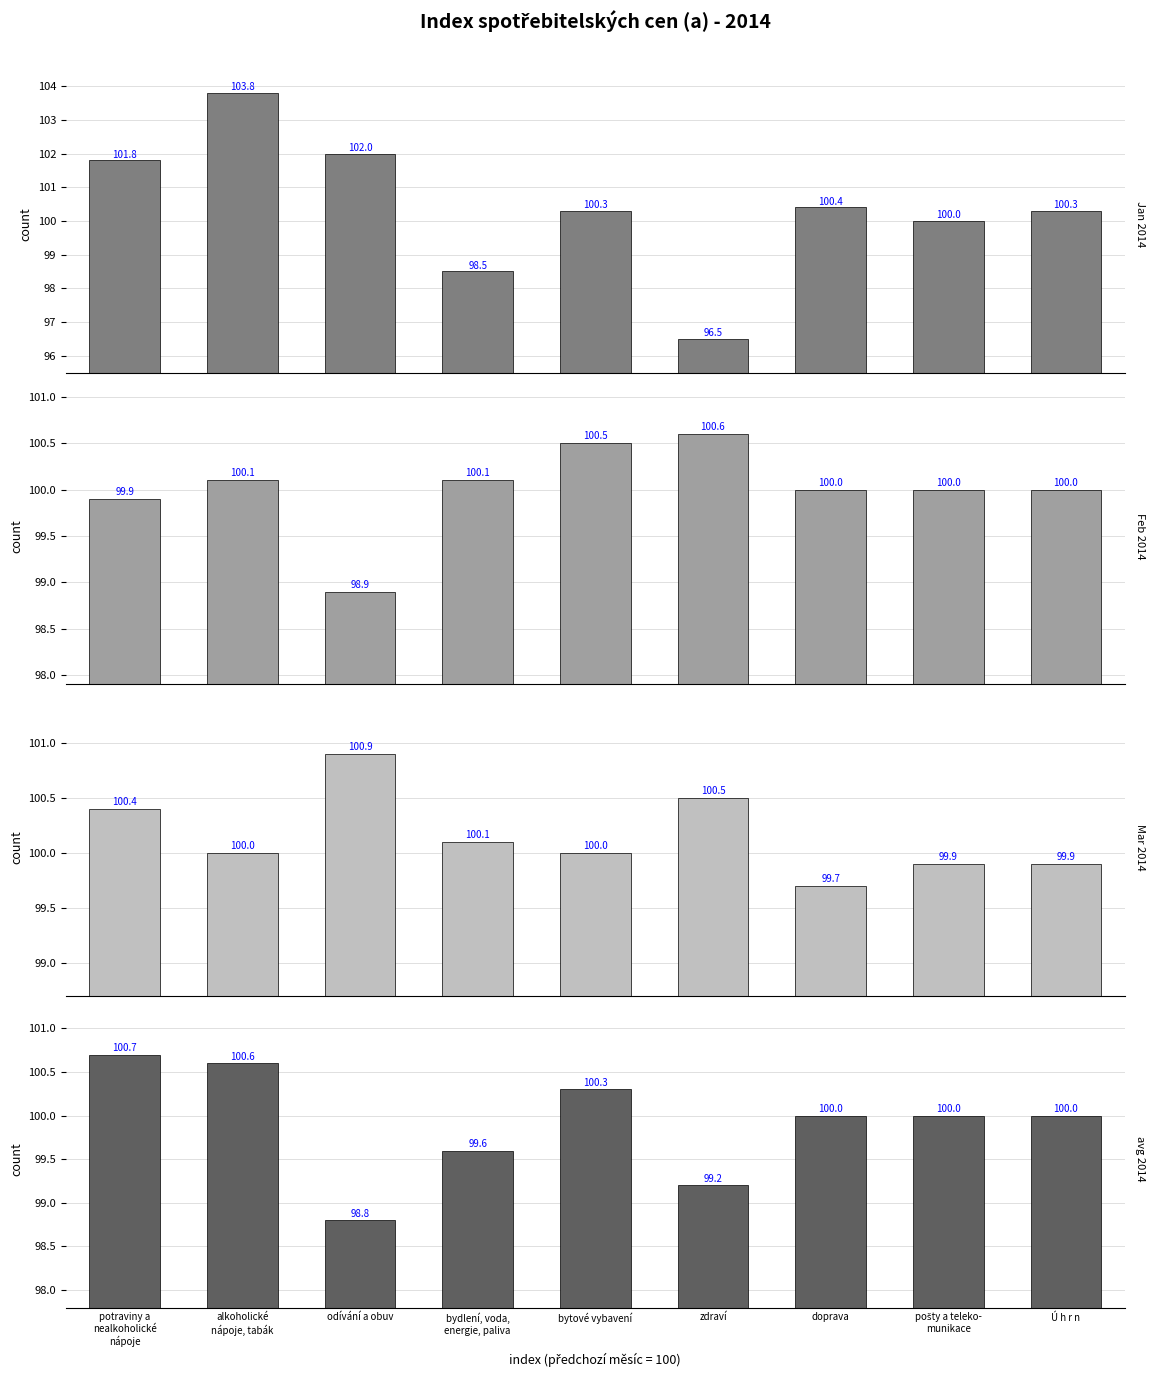

What is the difference between the second highest and second lowest values in the Feb 2014 series?

0.6